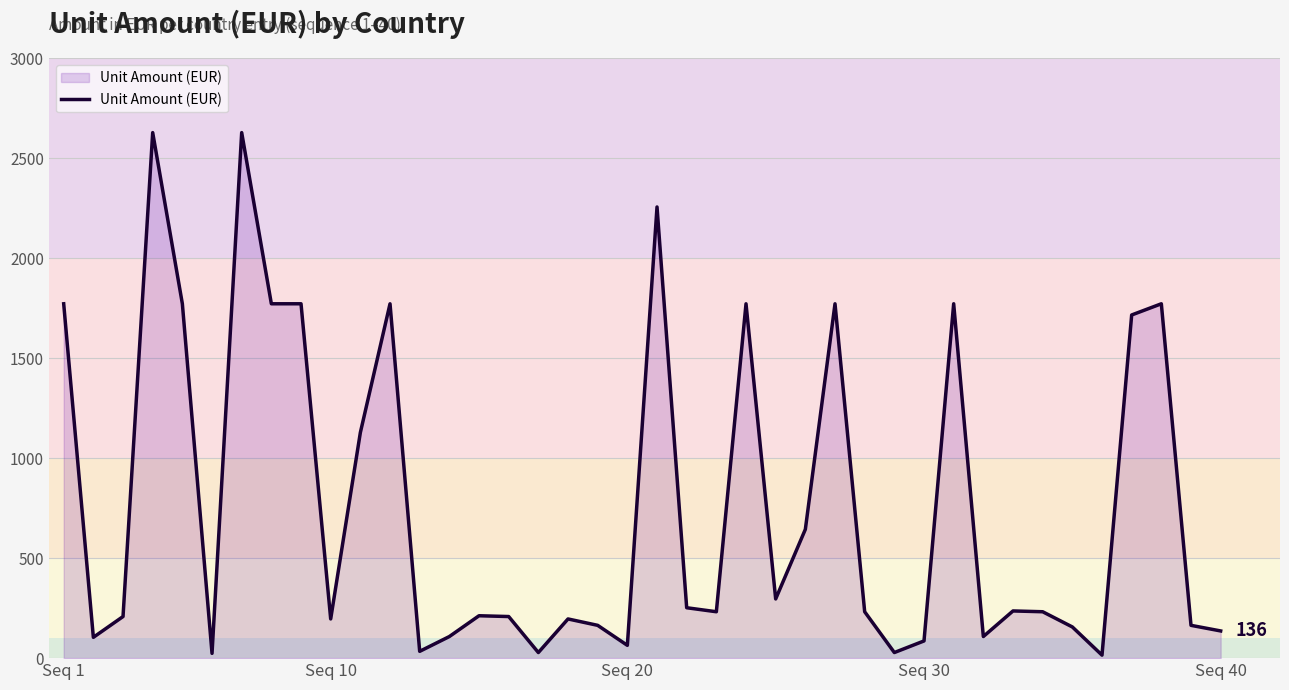

What is the maximum value shown in the chart?

2628